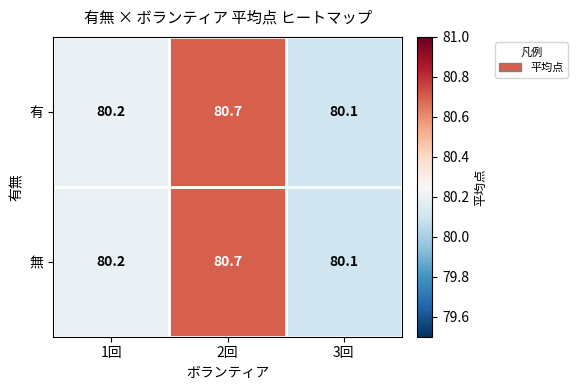

Read the 無 value at 2回.

80.7